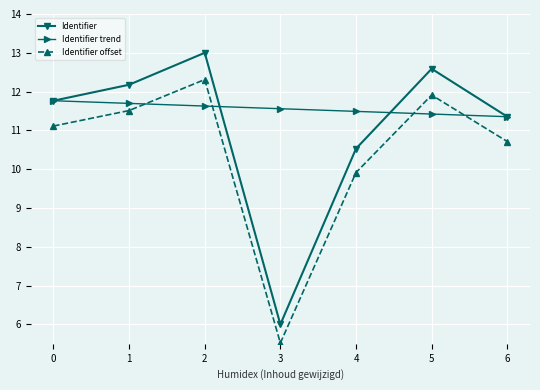

Reading right to left, list all the values displayed in this chart.

Identifier: 6=11.4	5=12.6	4=10.5	3=6.0	2=13.0	1=12.2	0=11.8
Identifier trend: 6=11.4	5=11.4	4=11.5	3=11.6	2=11.6	1=11.7	0=11.8
Identifier offset: 6=10.7	5=11.9	4=9.9	3=5.5	2=12.3	1=11.5	0=11.1